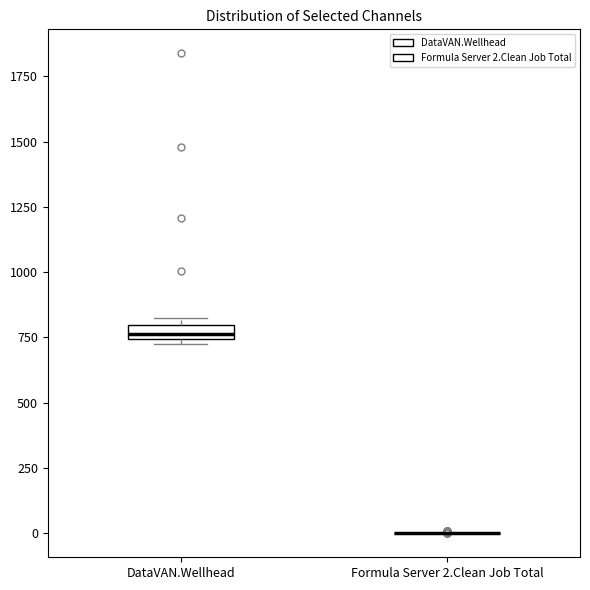

Comparing the boxes themselves (not the whiskers), which one is the tallest?

DataVAN.Wellhead